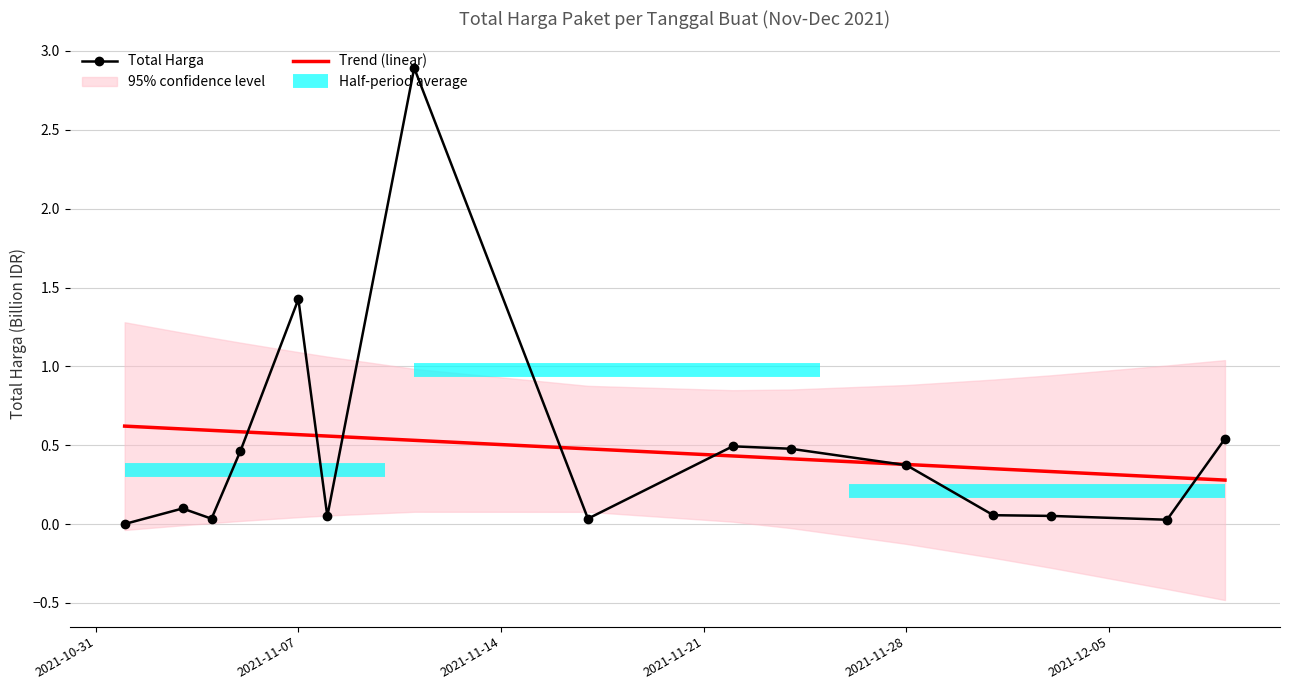

At which label is Total Harga closest to 1?

2021-11-07